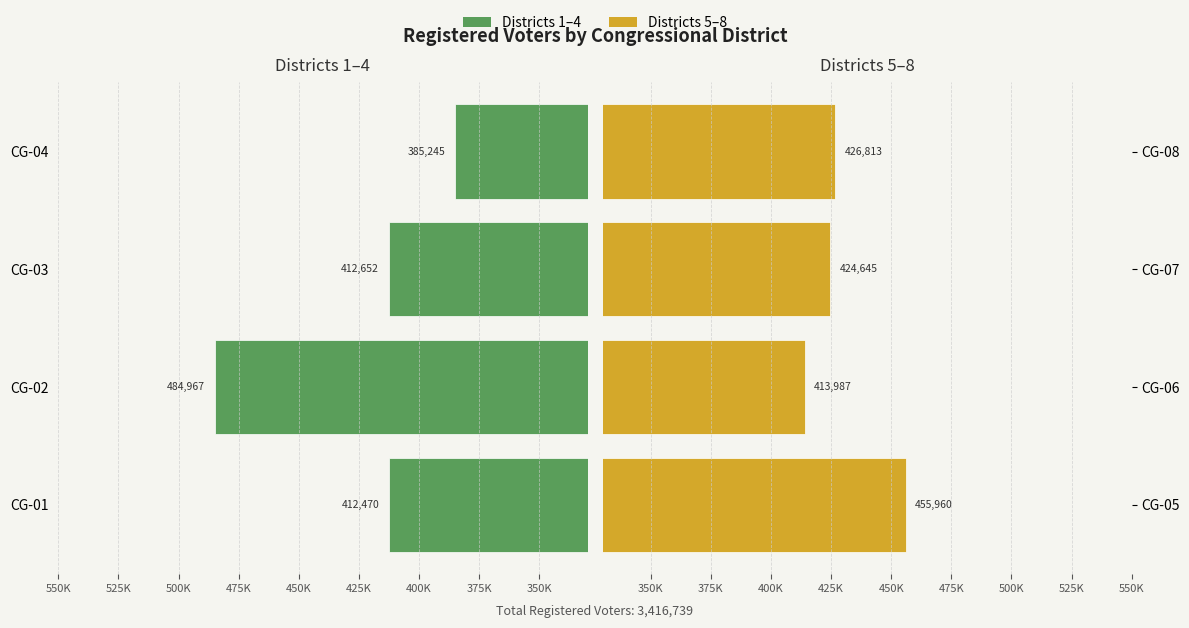

What is the approximate value of Districts 1-4 at CG-03?

412652